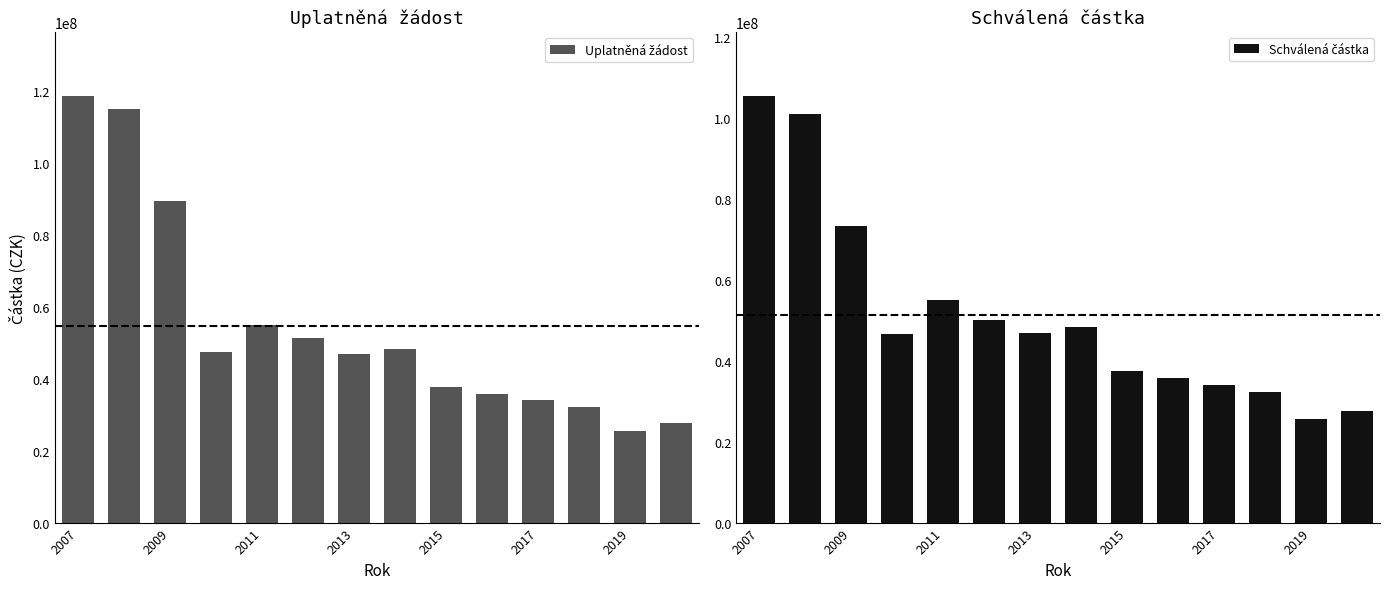

True or false: Uplatněná žádost has a value of 47483384 at 2013.

True